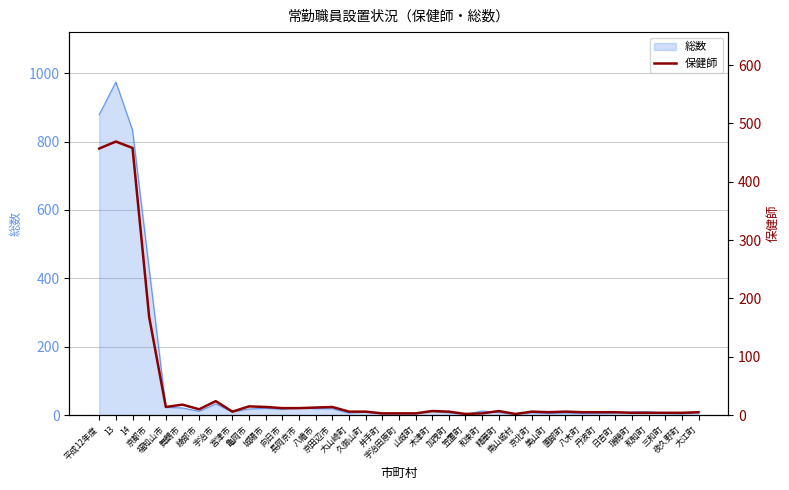

Approximately how many times larger is the value at 園部町 compared to 夜久野町?

1.5